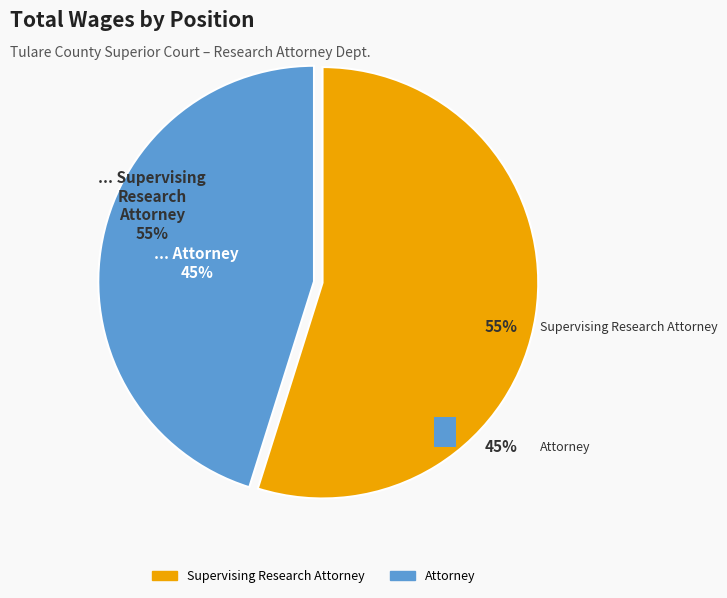

Which slice is the smallest?

Attorney